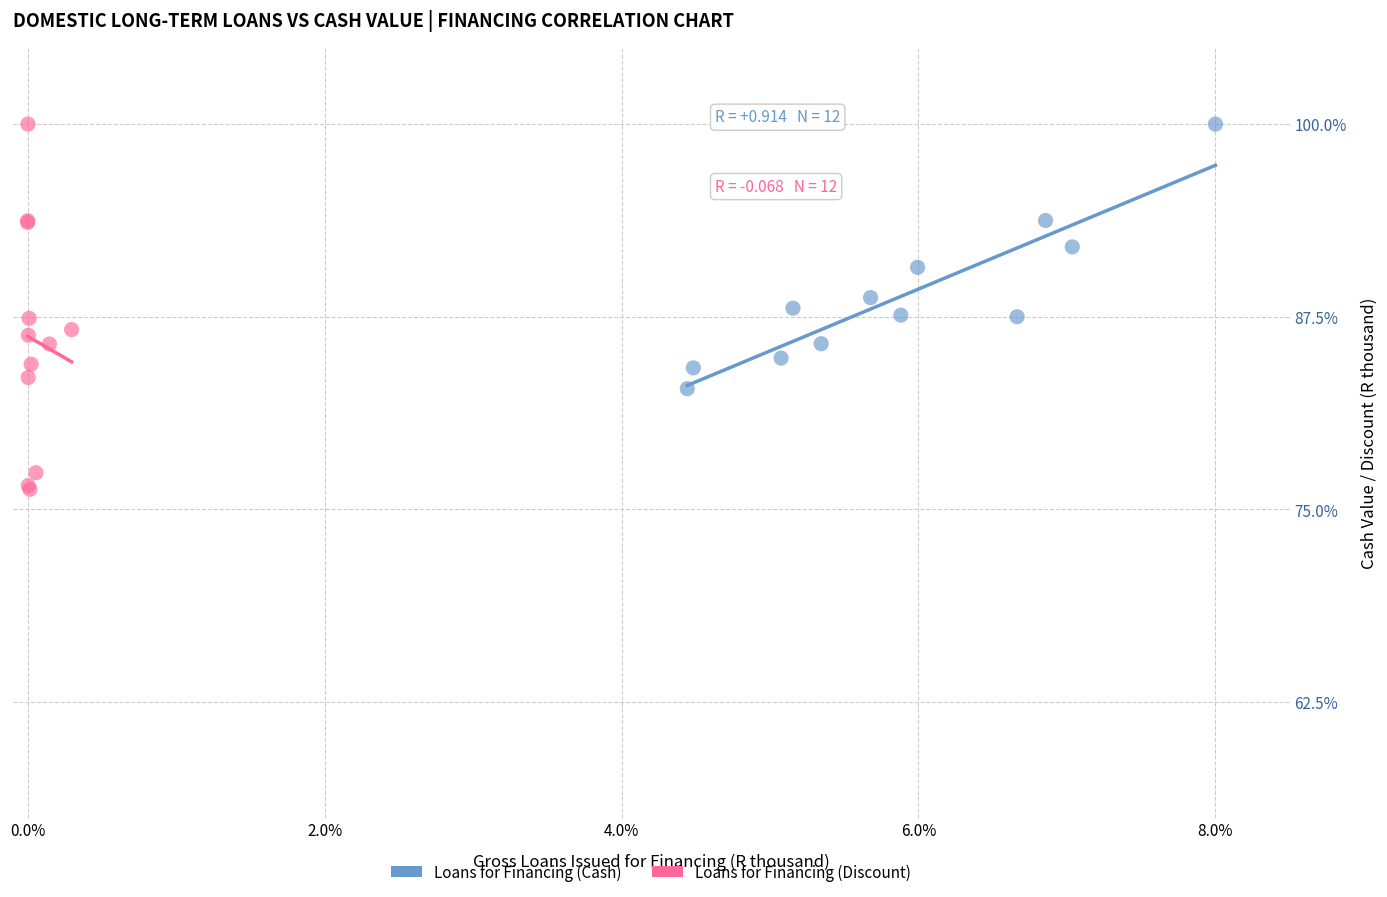

Which series contains the lowest Y value?

Loans for Financing (Discount)